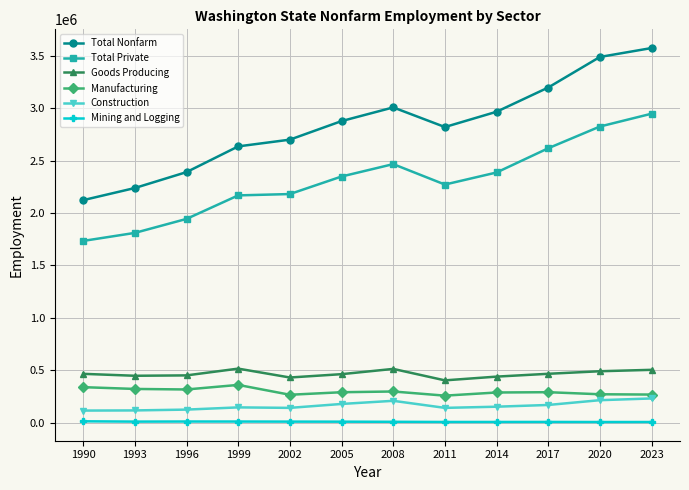

What is the value of the Construction point at the 12th from the left?

230400